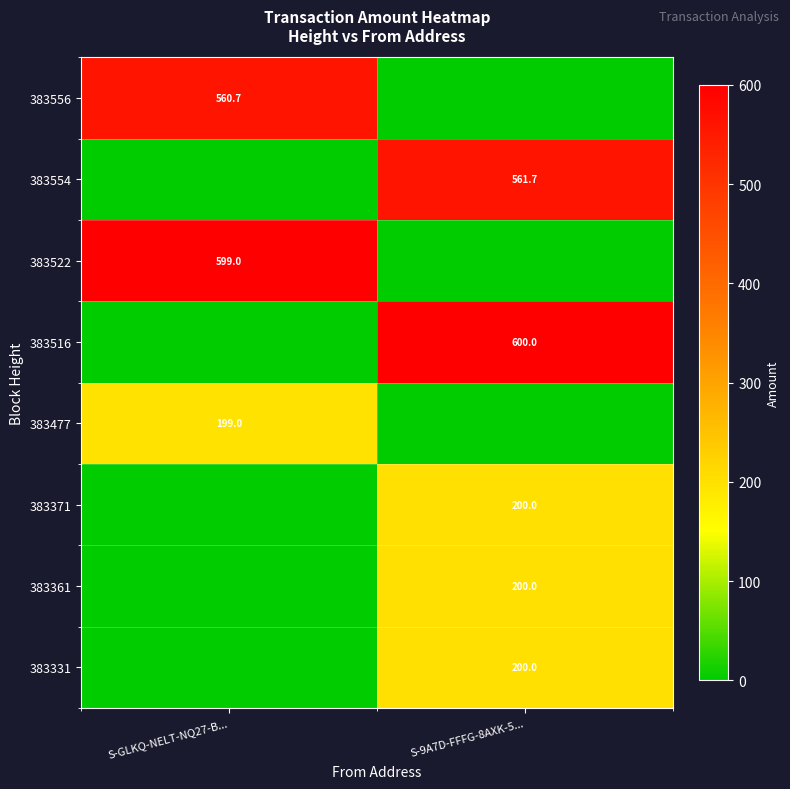

How many categories are shown in the chart?

2